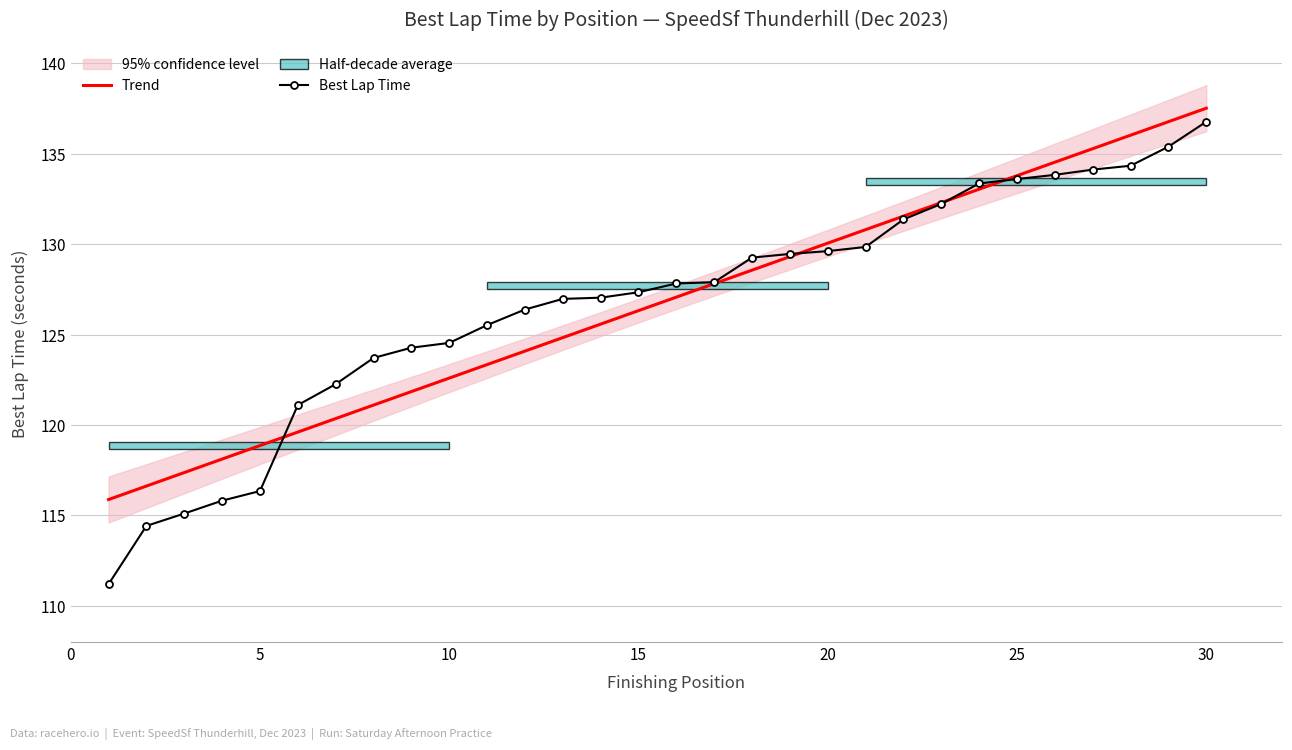

Reading left to right, what are all the values shown in this chart?

Trend: 115.9	116.6	117.4	118.1	118.9	119.6	120.4	121.1	121.8	122.6	123.3	124.1	124.8	125.6	126.3	127.1	127.8	128.6	129.3	130.1	130.8	131.5	132.3	133.0	133.8	134.5	135.3	136.0	136.8	137.5
Best Lap Time: 111.2	114.4	115.1	115.8	116.3	121.1	122.3	123.7	124.3	124.5	125.5	126.4	127.0	127.0	127.3	127.8	127.9	129.3	129.5	129.6	129.8	131.4	132.2	133.3	133.6	133.8	134.1	134.3	135.4	136.8